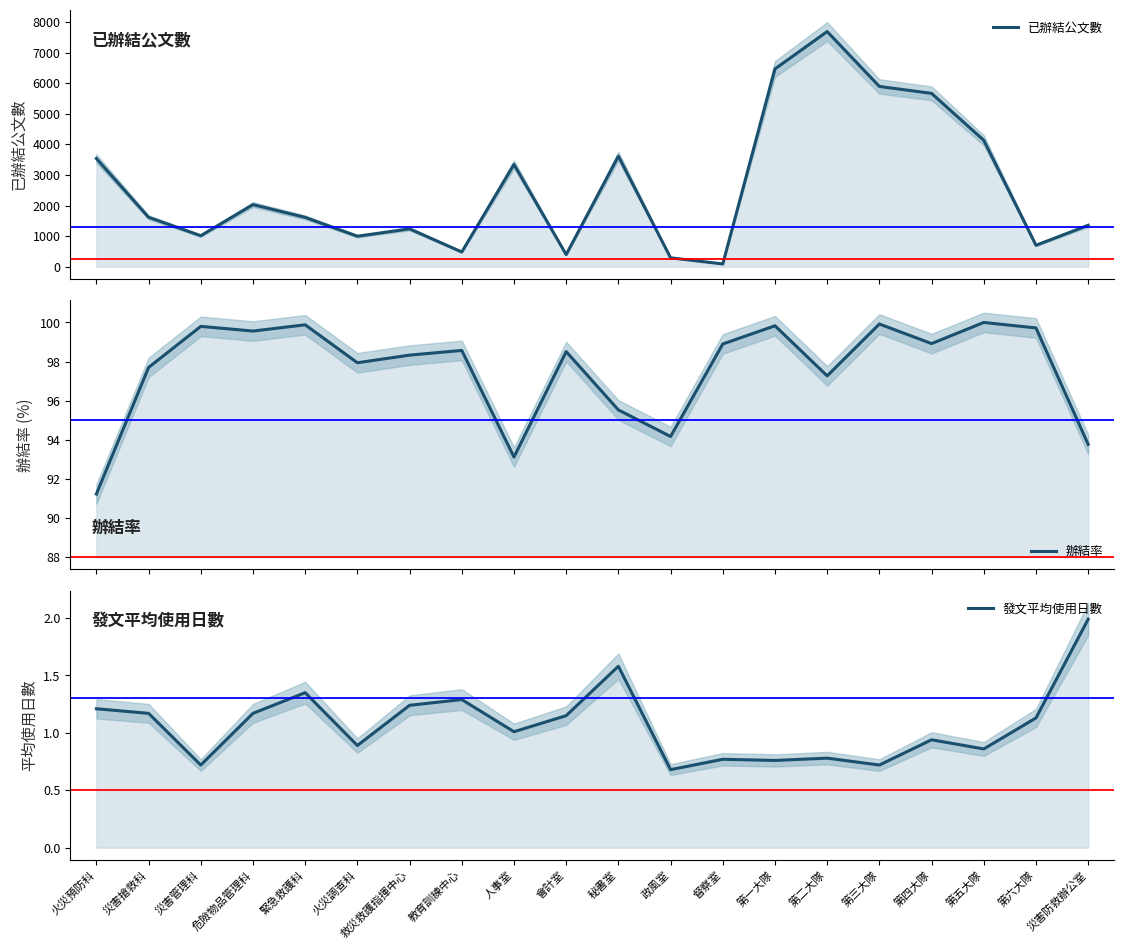

The 辦結率 series shows 46.0 at 第六大隊. True or false?

False